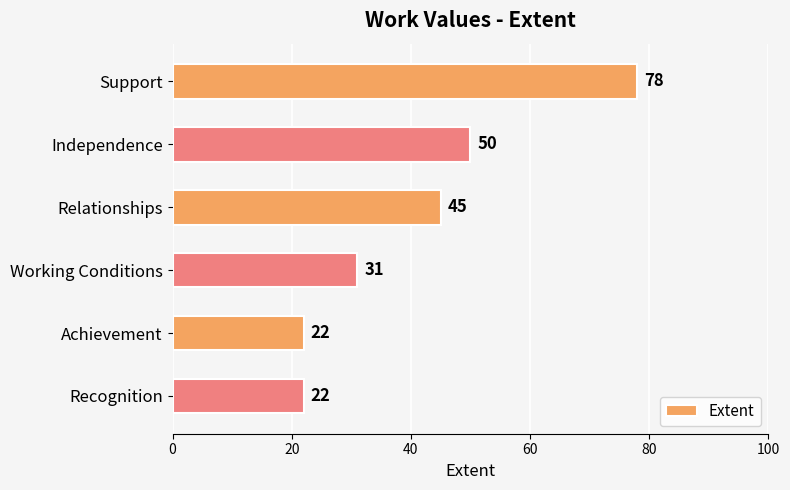

At which category does the chart reach its peak across all series?

Support